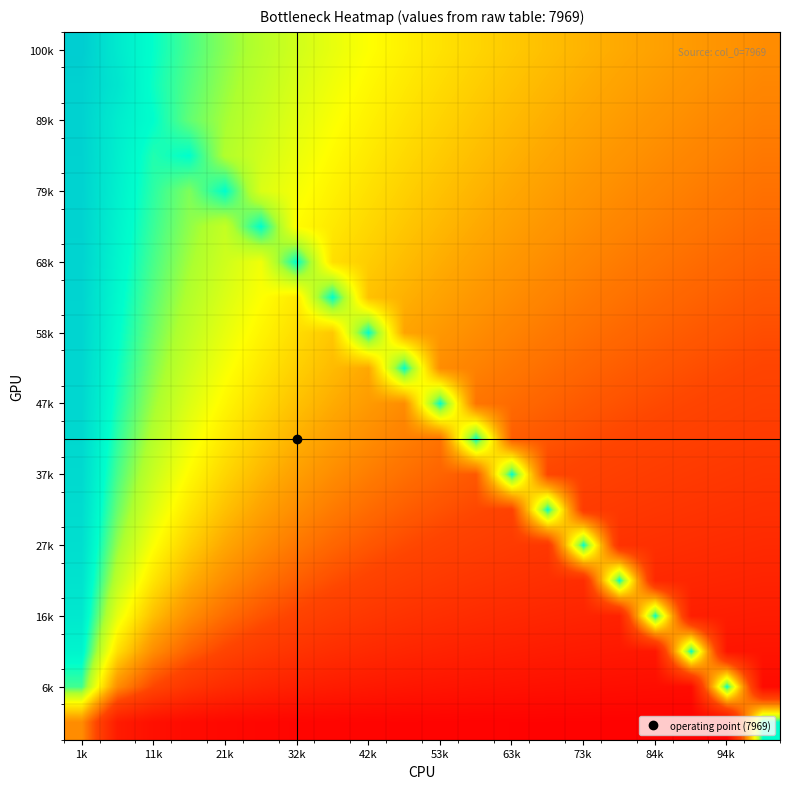

Between 94k and 73k, which is larger?

73k